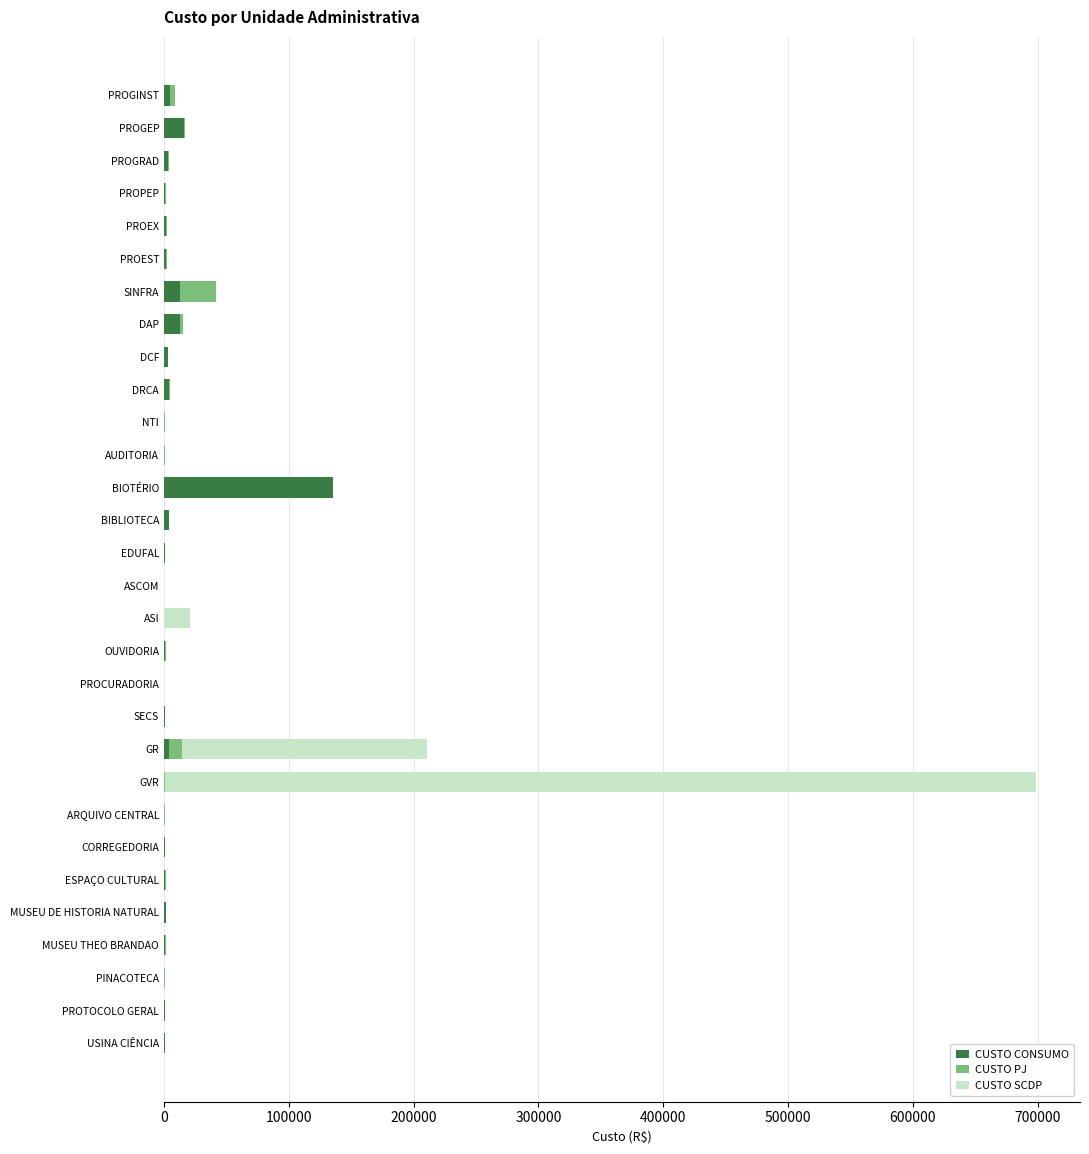

How many data points does each series have?

30